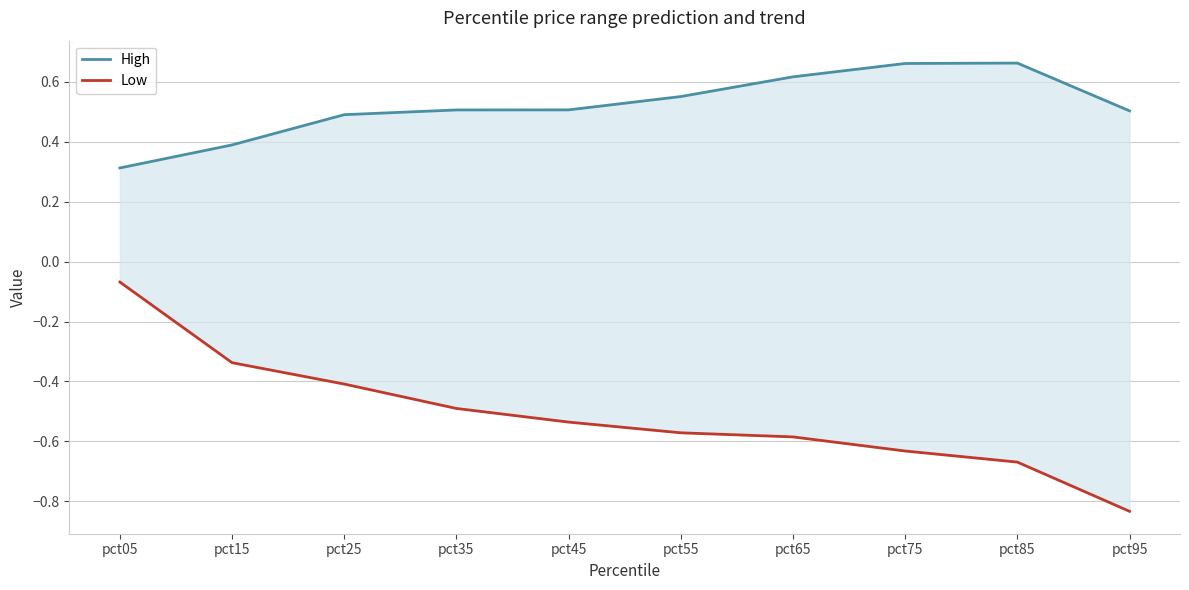

Which series has the largest total across all categories?

High